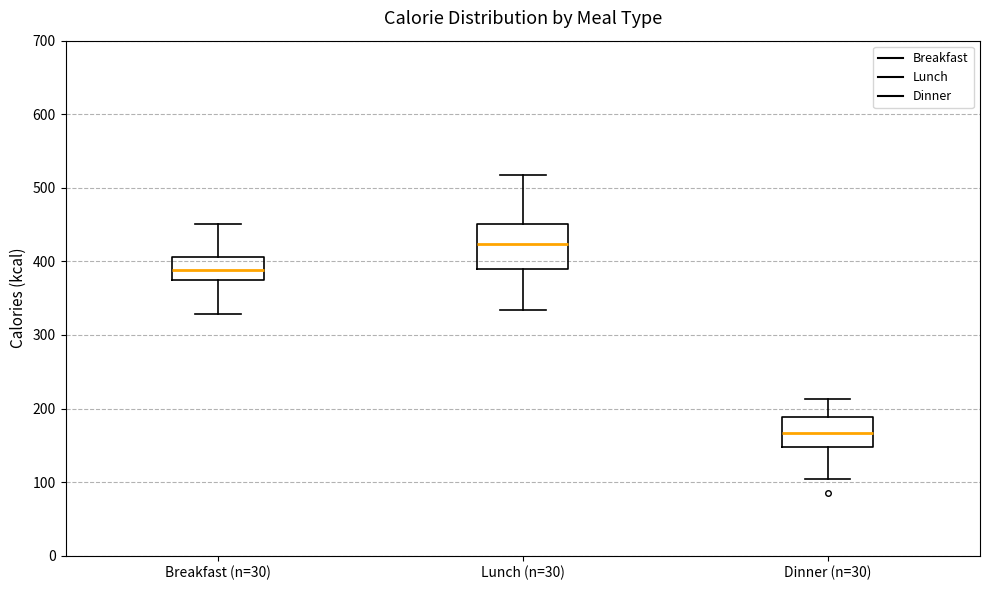

Which box is the tallest, from its lower edge to its upper edge?

Lunch (n=30)